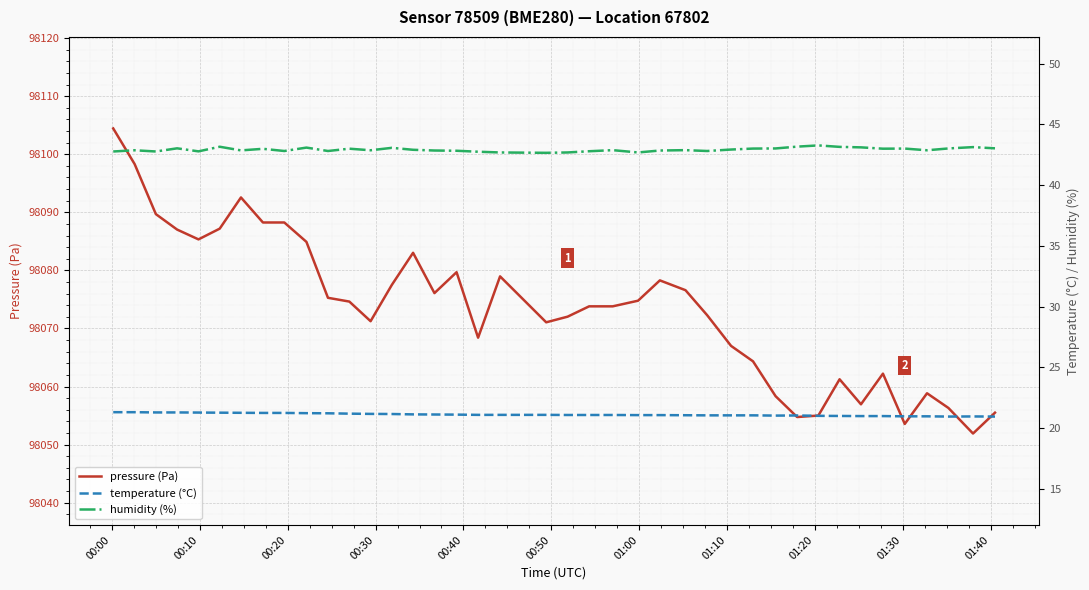

What is the maximum value for pressure (Pa)?

98104.4